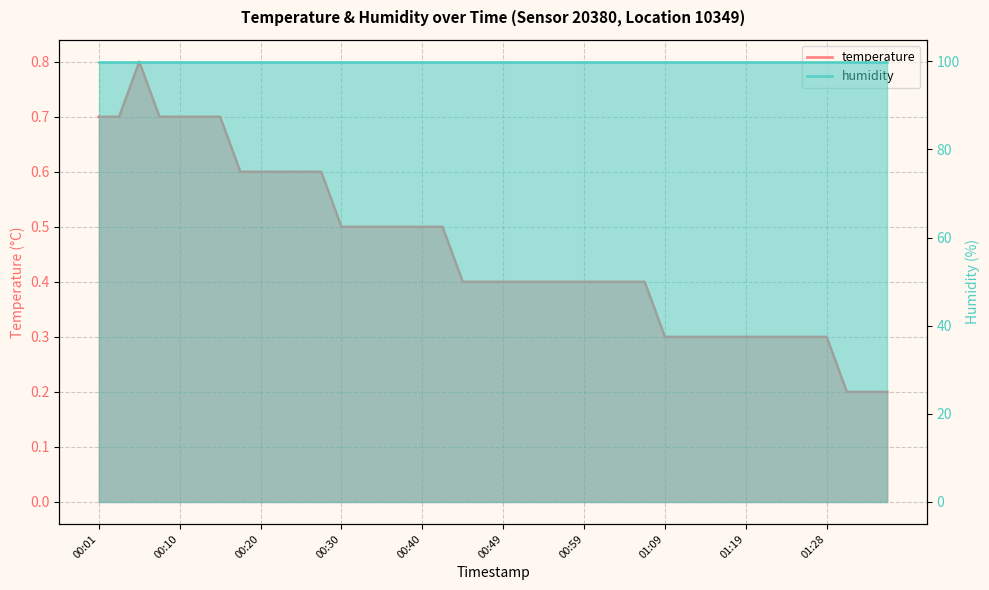

The value at 00:15 is 0.2. True or false?

False